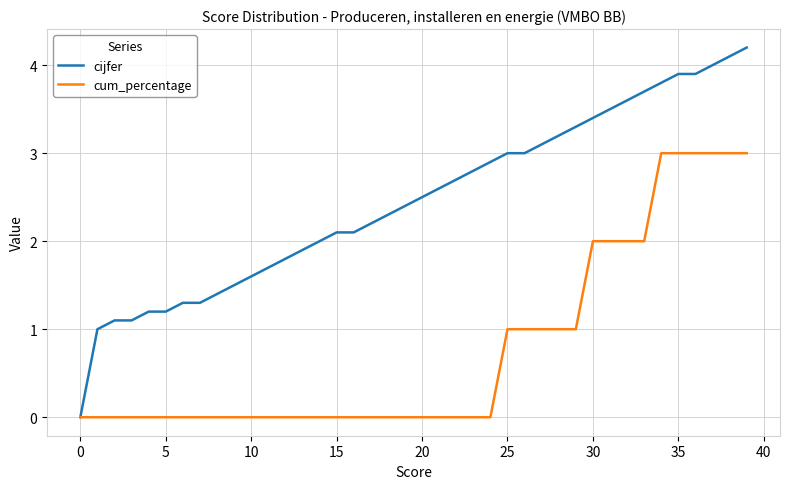

Rank the series by their maximum value, from lowest to highest.

cum_percentage, cijfer